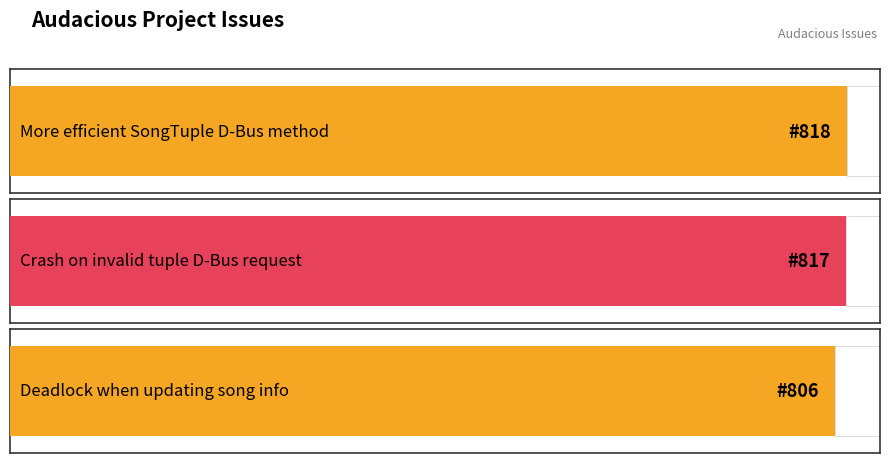

What is the change in value from More efficient SongTuple D-Bus method to Crash on invalid tuple D-Bus request?

-1